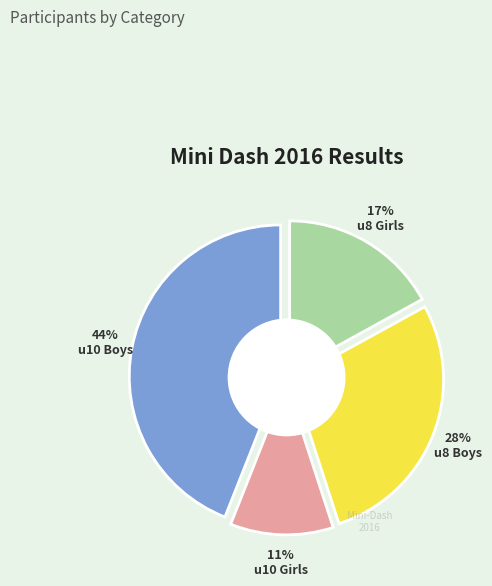

What percentage is the u10 G slice, to the nearest percent?

11%